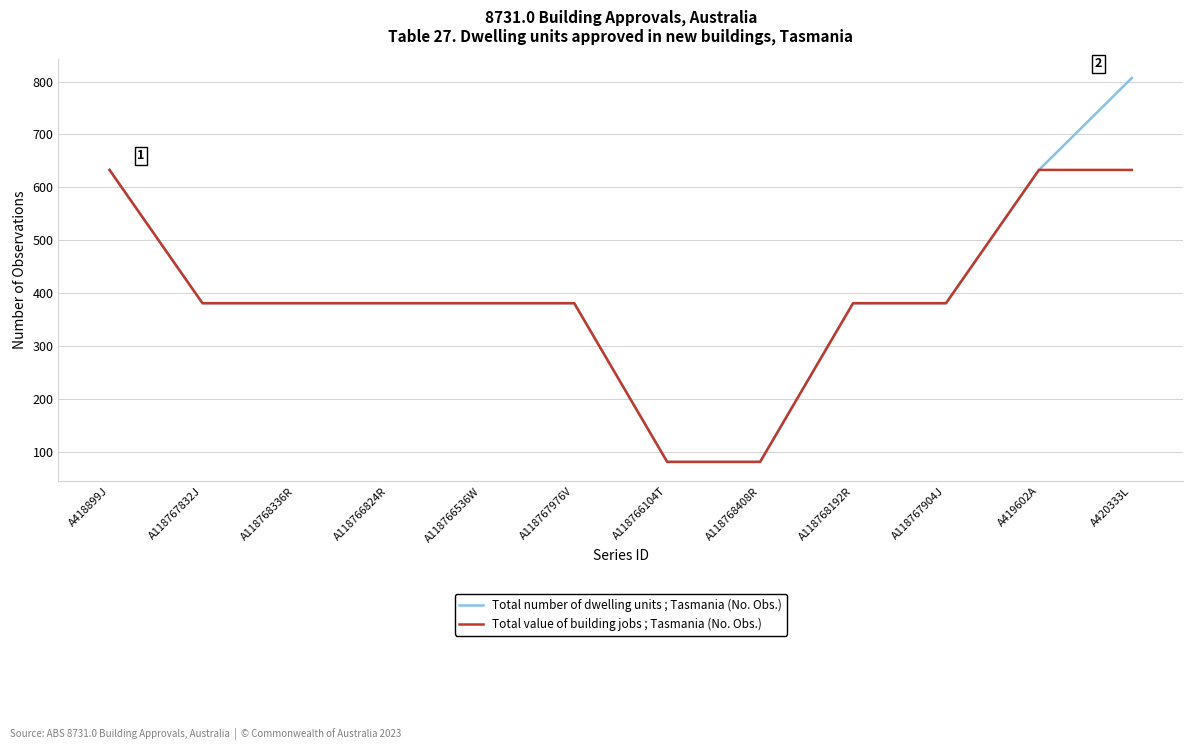

Is it true that Total number of dwelling units ; Tasmania (No. Obs.) equals 382 at A420333L?

False